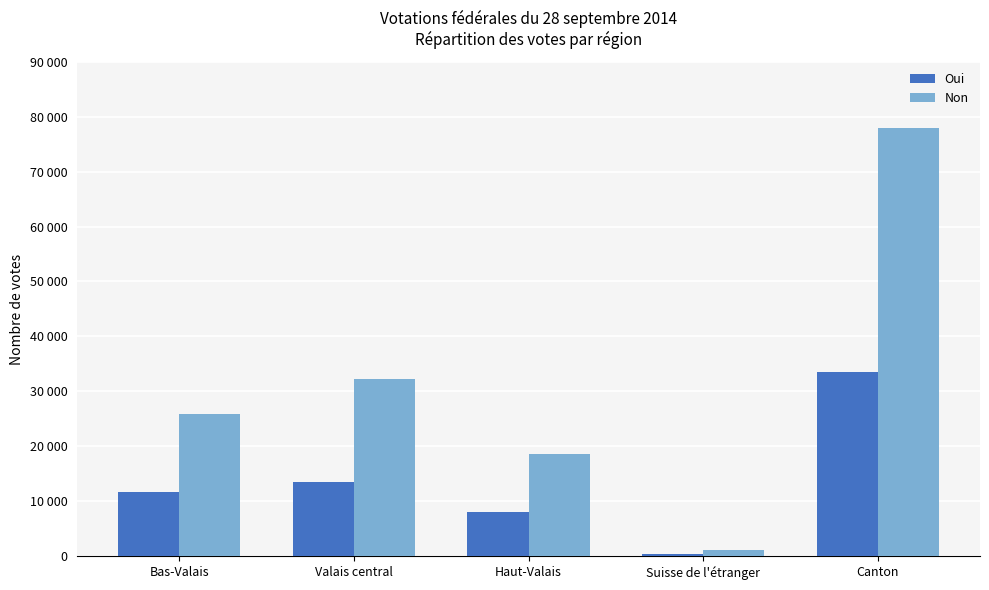

At which label does Non first exceed 25849?

Valais central